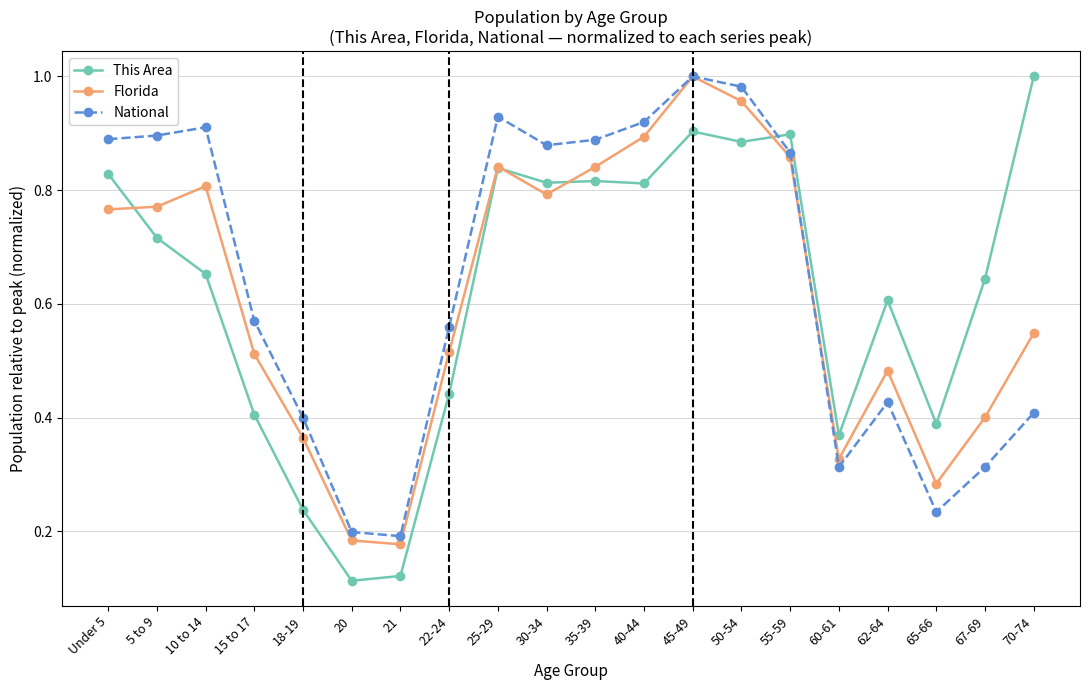

At which category is the sum across all series the highest?

45-49